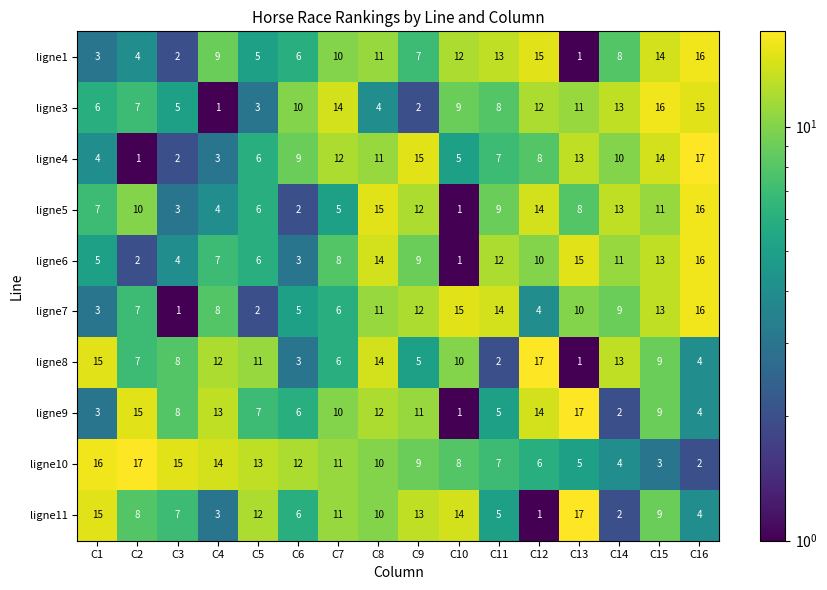

How many series are shown in this chart?

10